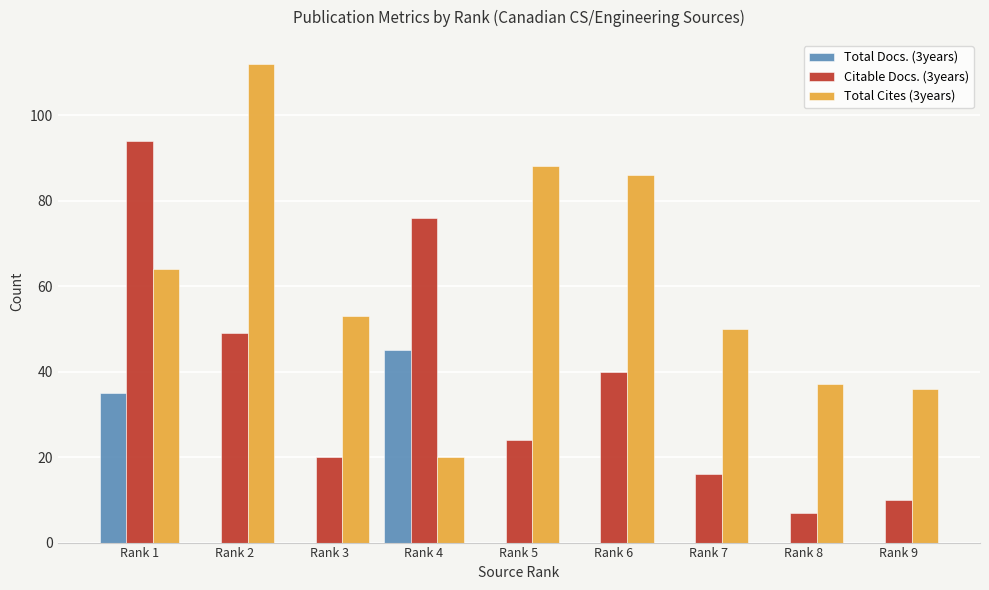

Which series has the largest total across all categories?

Total Cites (3years)